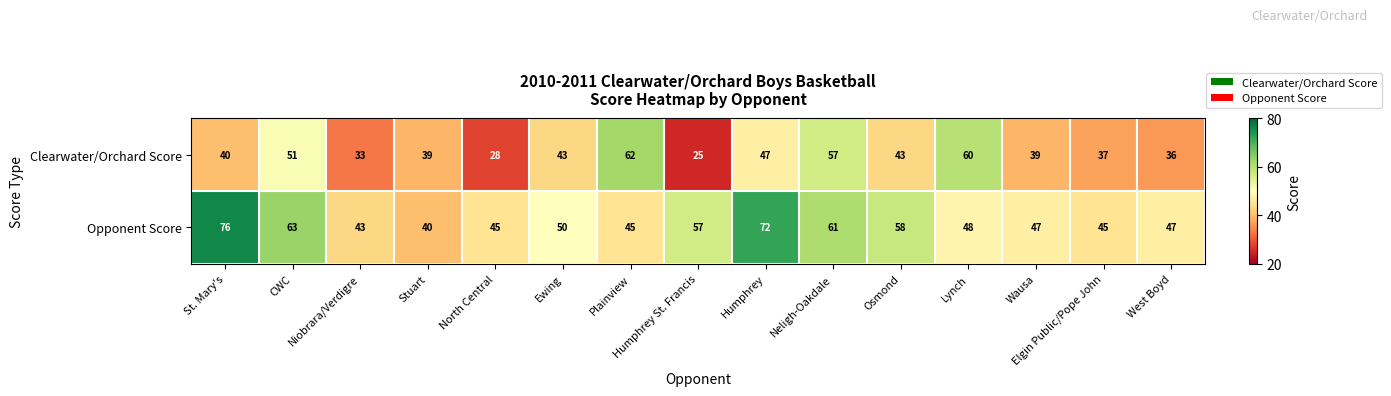

What is the difference between the highest and lowest values at Elgin Public/Pope John?

8